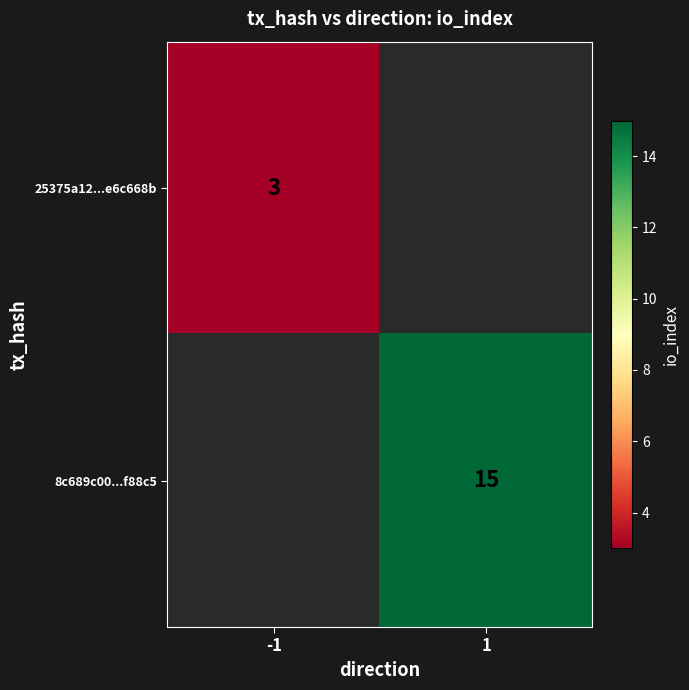

The value of 25375a12...e6c668b at -1 is 3. True or false?

True